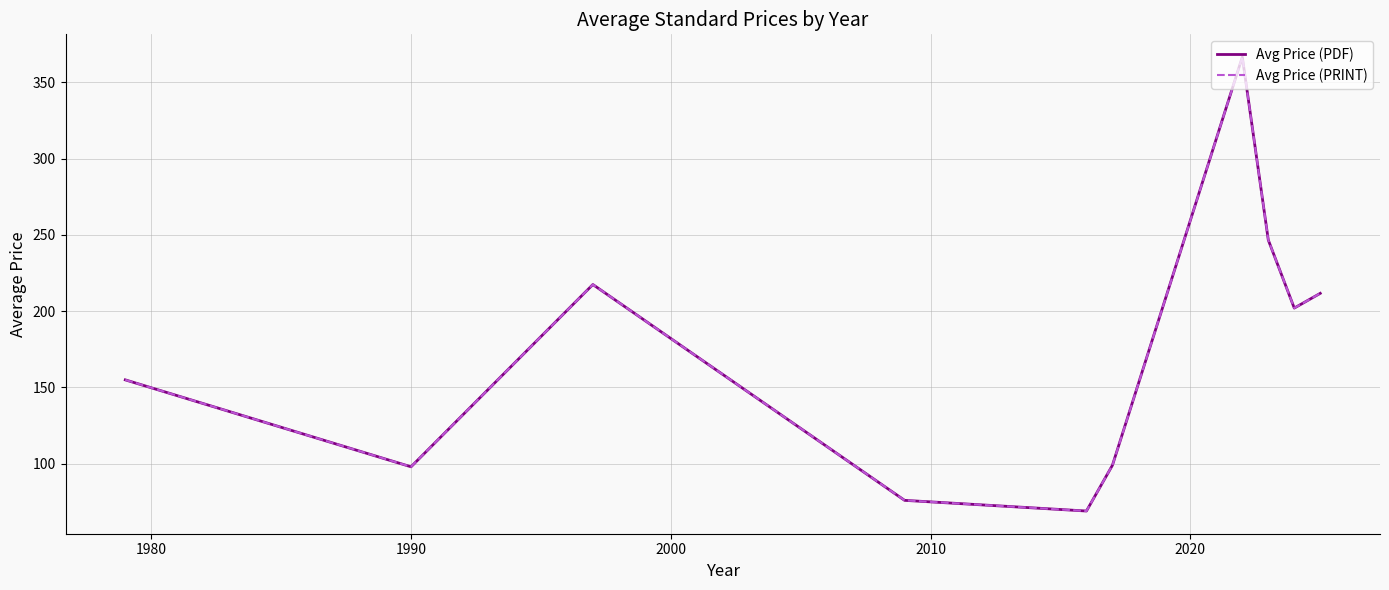

What is the greatest value displayed?

366.7